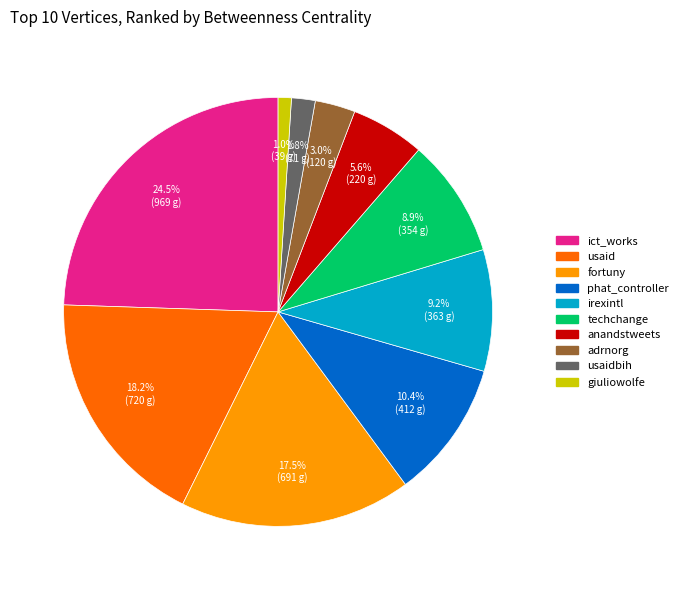

Is there a majority slice in this chart?

No